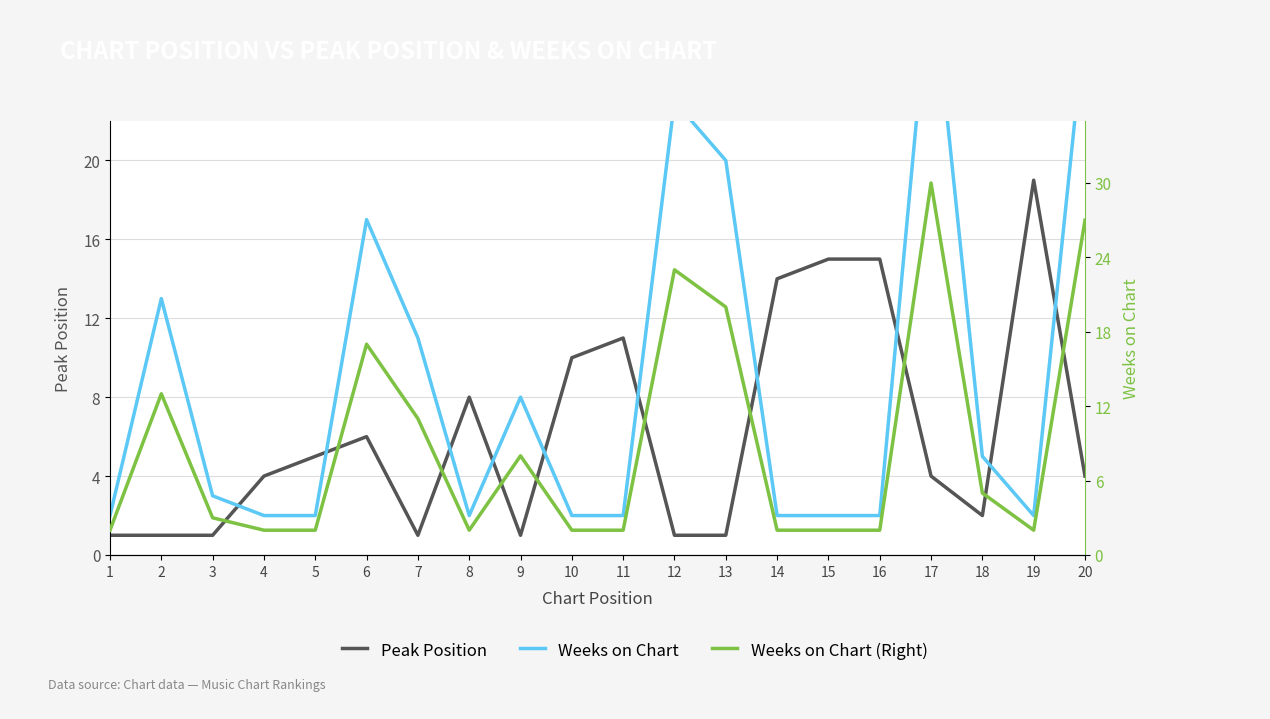

List the series in order of their peak value, lowest first.

Peak Position, Weeks on Chart, Weeks on Chart (Right)